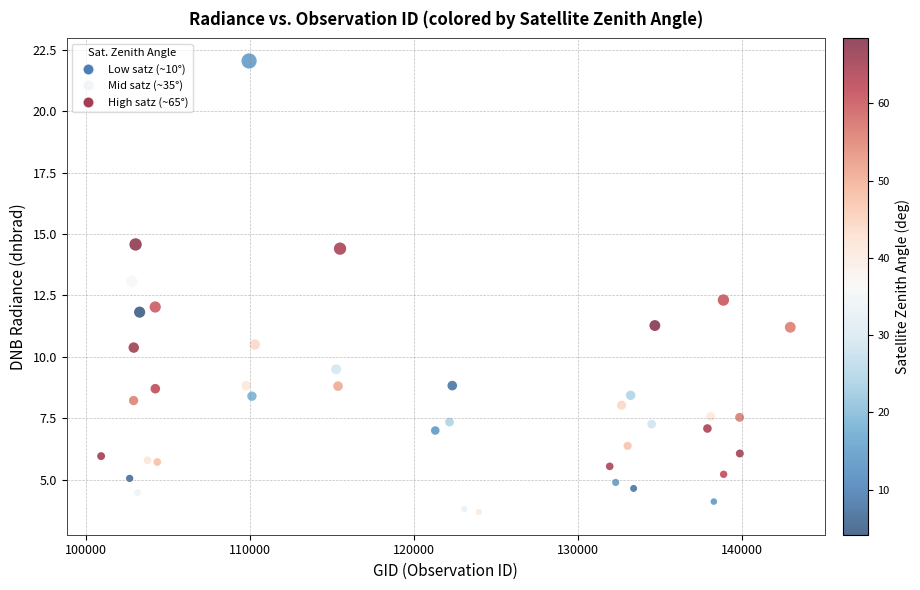

What is the range of X values (max minus min)?

42028.0